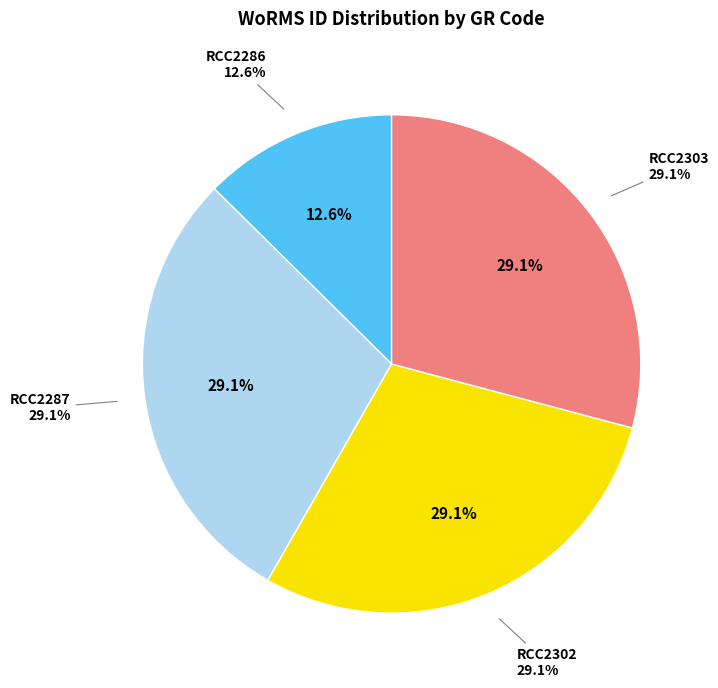

Is it true that RCC2287 is 29% of the pie?

True